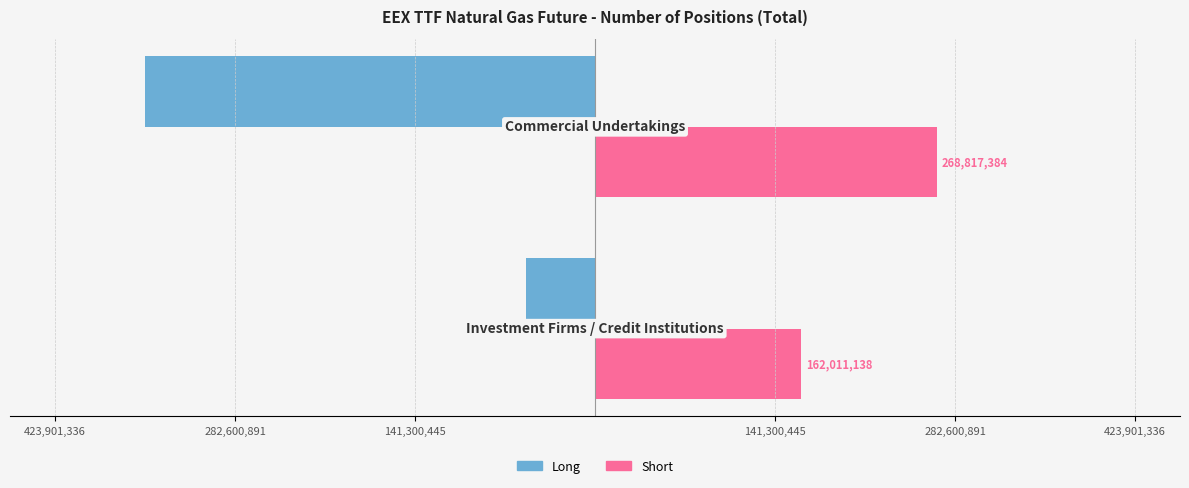

What are all the series names shown in the legend?

Long, Short